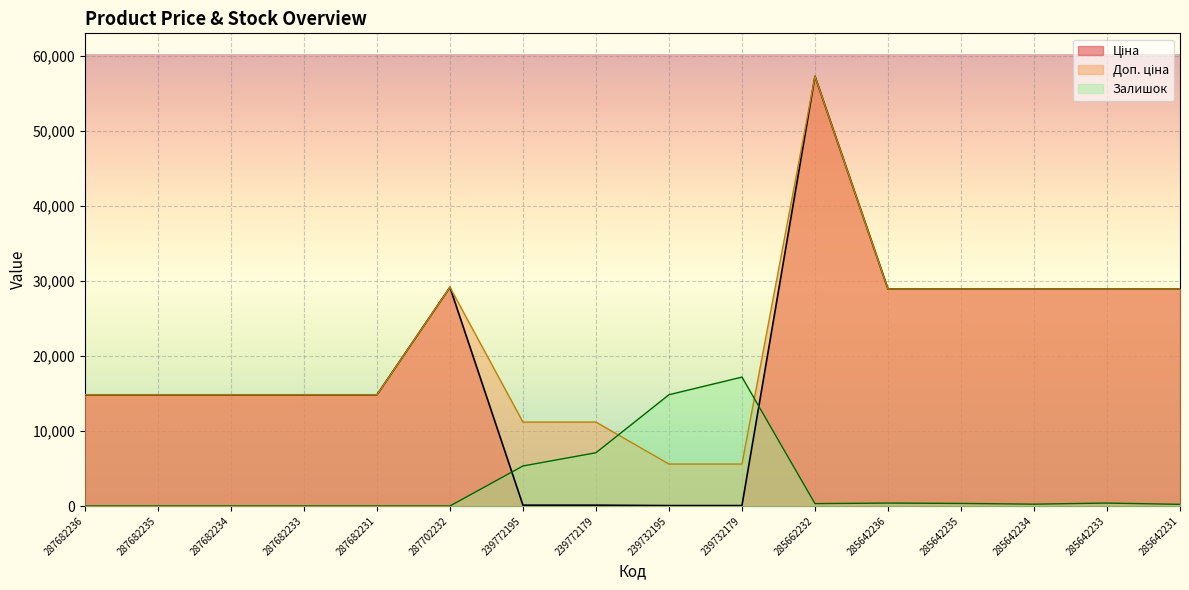

What position from the right is 285642236?

5